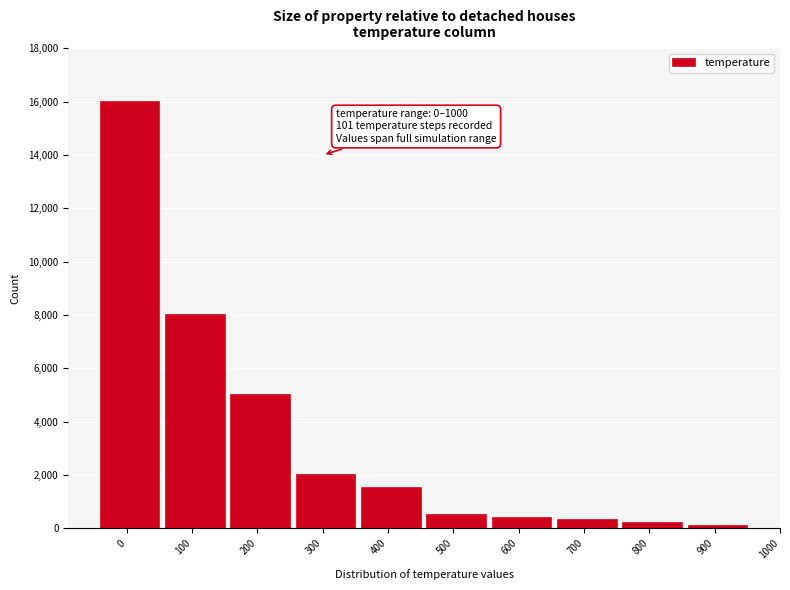

Reading left to right, list all the values displayed in this chart.

16000	8000	5000	2000	1500	500	400	300	200	100